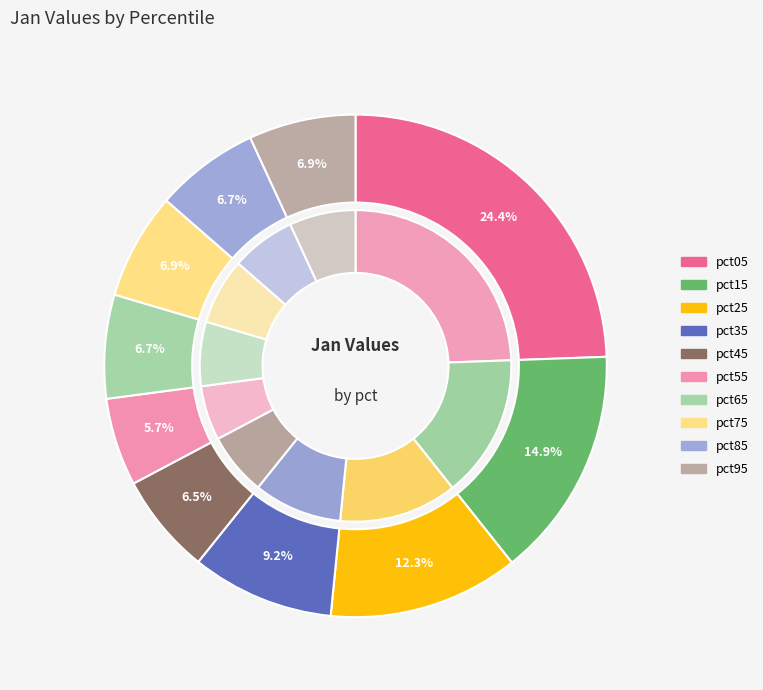

Is there a majority slice in this chart?

No